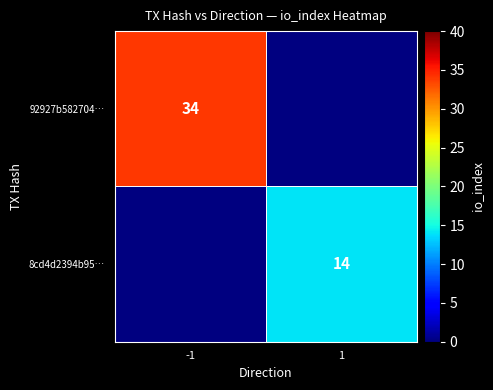

At how many categories does at least one series exceed 27?

1